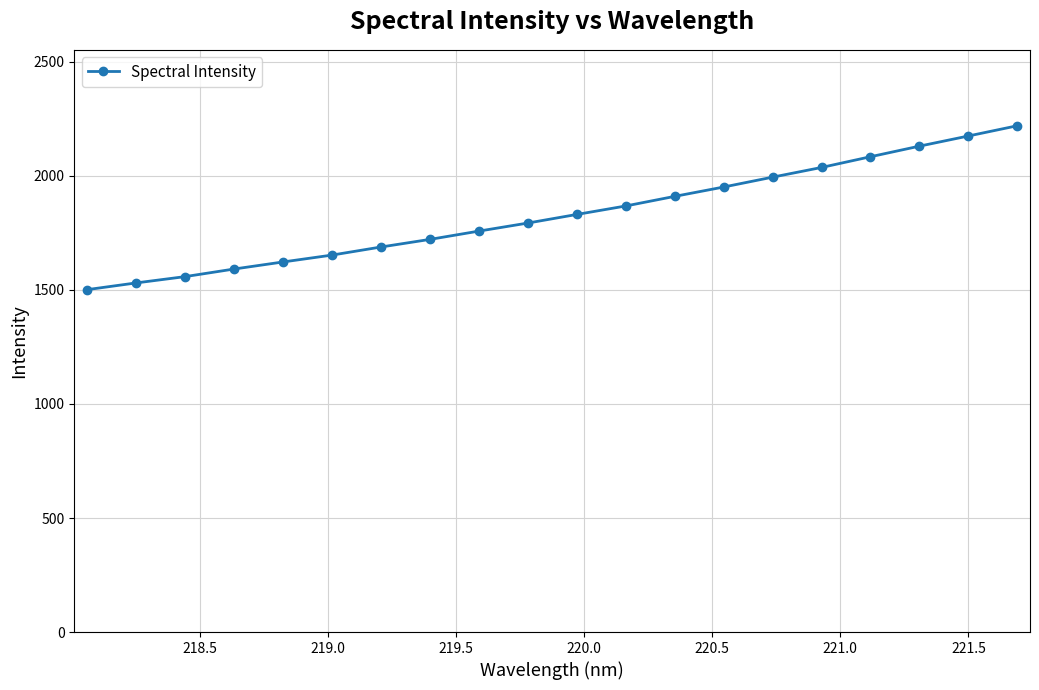

What is the value of the 17th point from the left?

2084.2